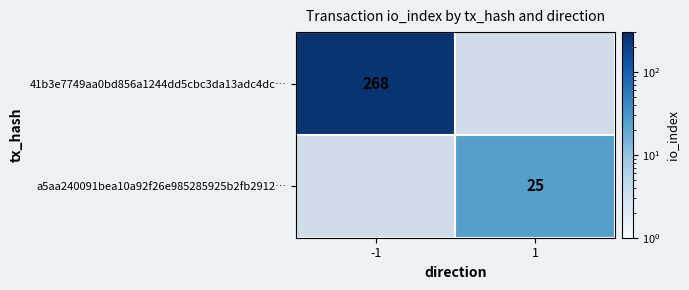

What is the maximum value shown in the chart?

268